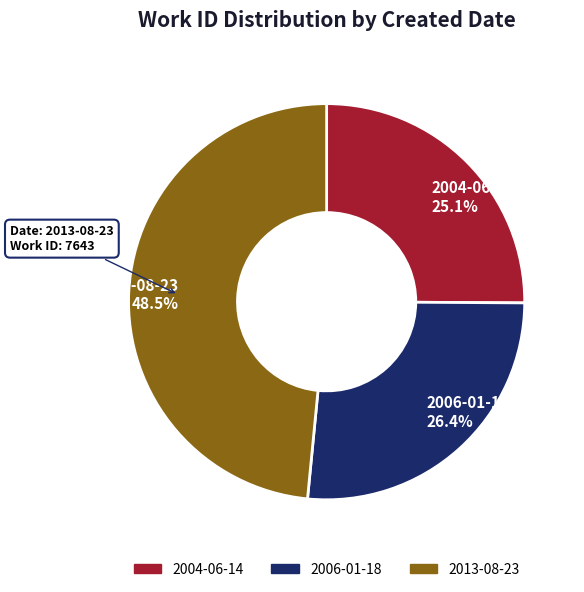

What is the total percentage of 2013-08-23 and 2006-01-18?

74.9%